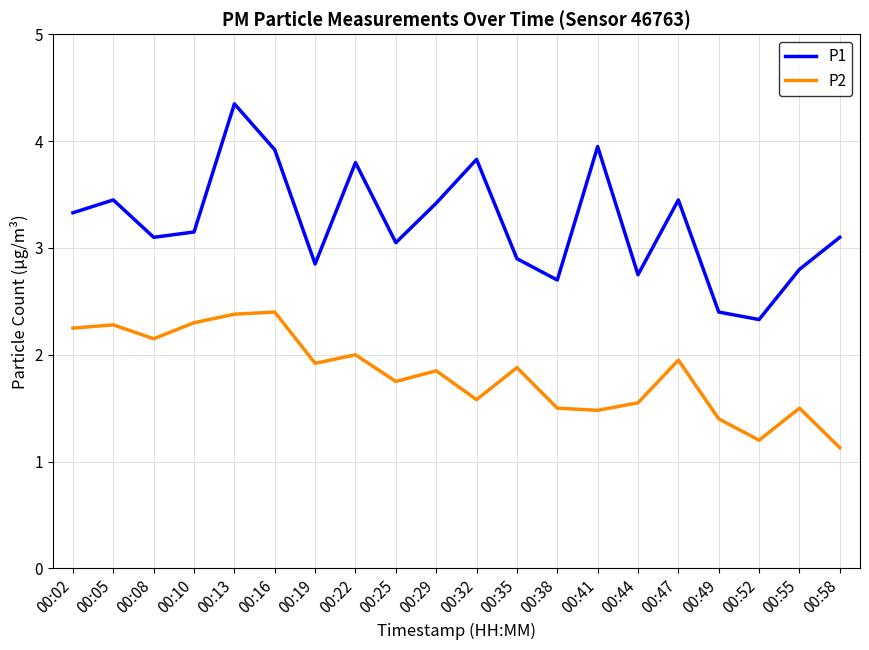

Which series has the largest range (max minus min)?

P1